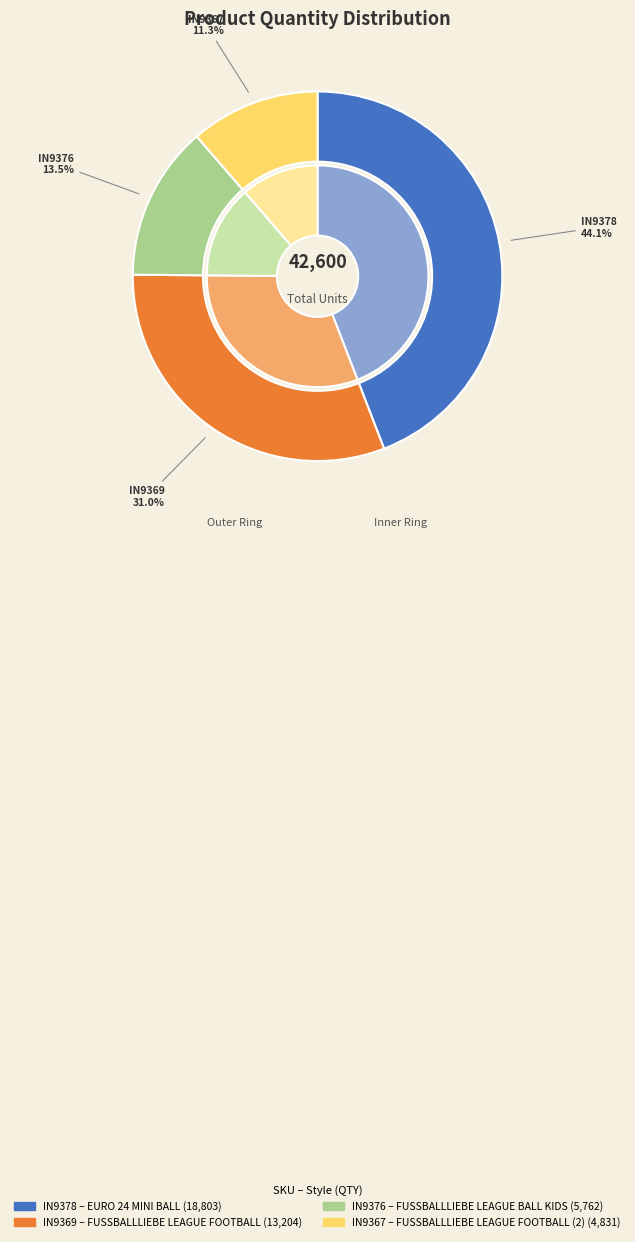

How many slices are in this pie chart?

4